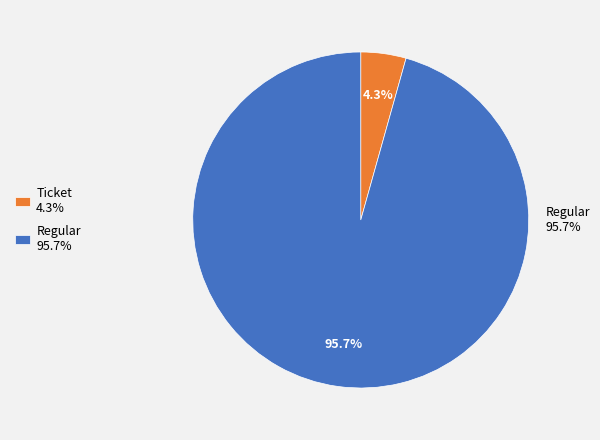

Rank the categories by value from highest to lowest.

Regular, Ticket